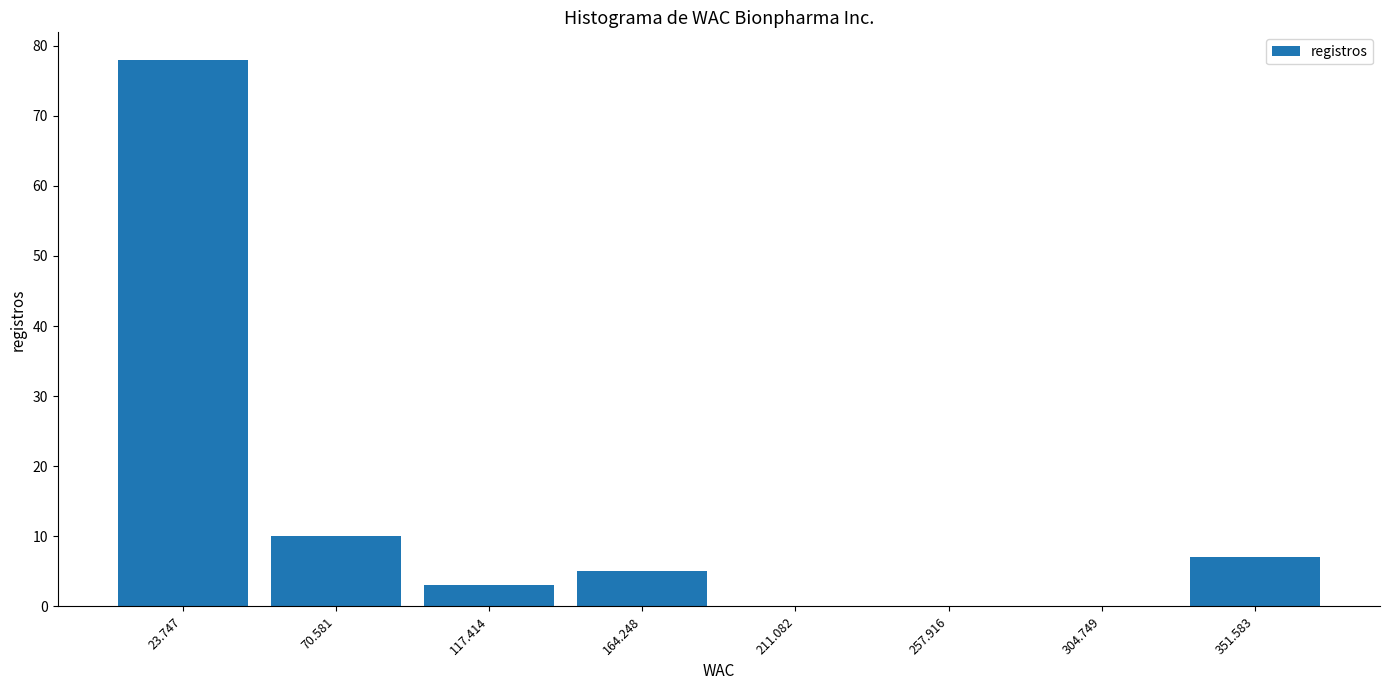

What is the height of the bar covering 140 to 190 on the x-axis? Neither the bar edges nor the heights are printed on the chart, so give them approximately, as read against the axes.

5